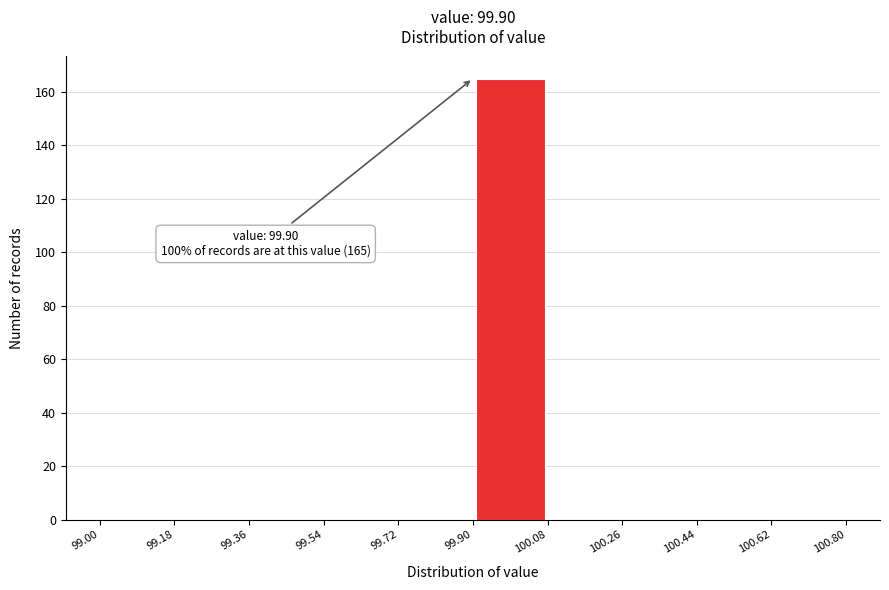

Over which range of the x-axis is the bar tallest?

99.90 to 100.08